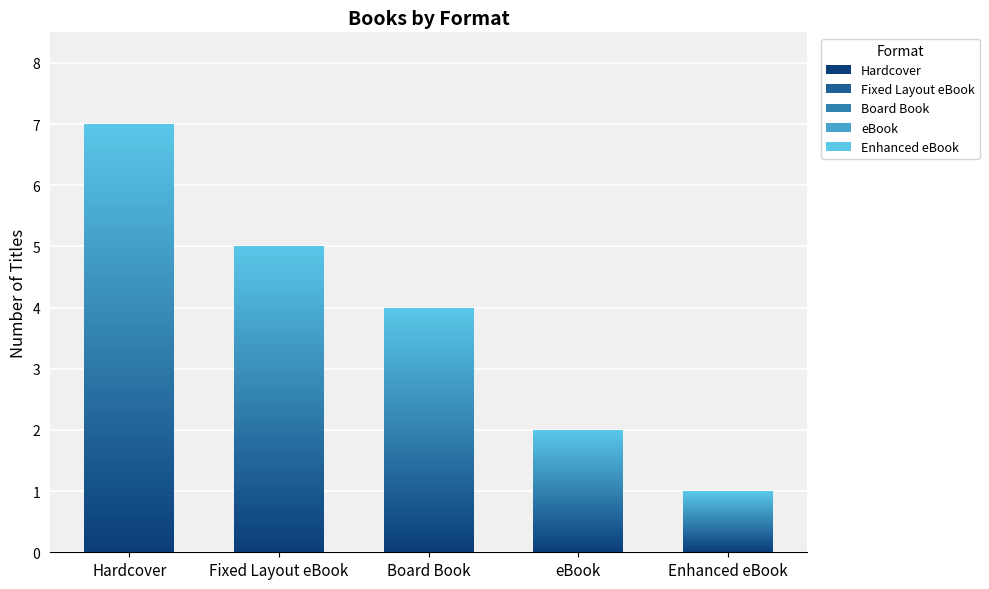

The value at eBook is 3. True or false?

False